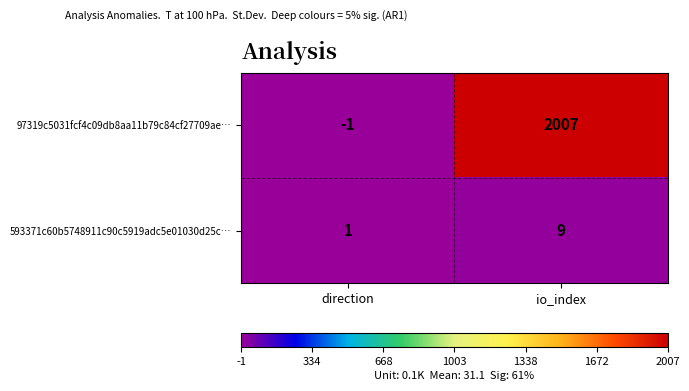

The value of 593371c60b5748911c90c5919adc5e01030d25c… at io_index is 9. True or false?

True